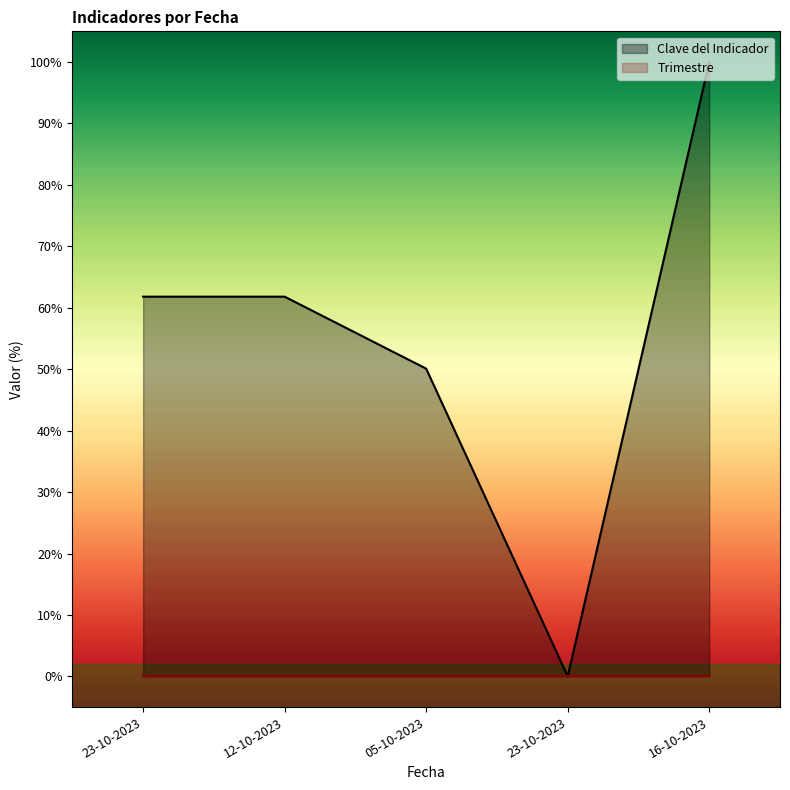

What is the difference between the maximum and minimum values?

100.0